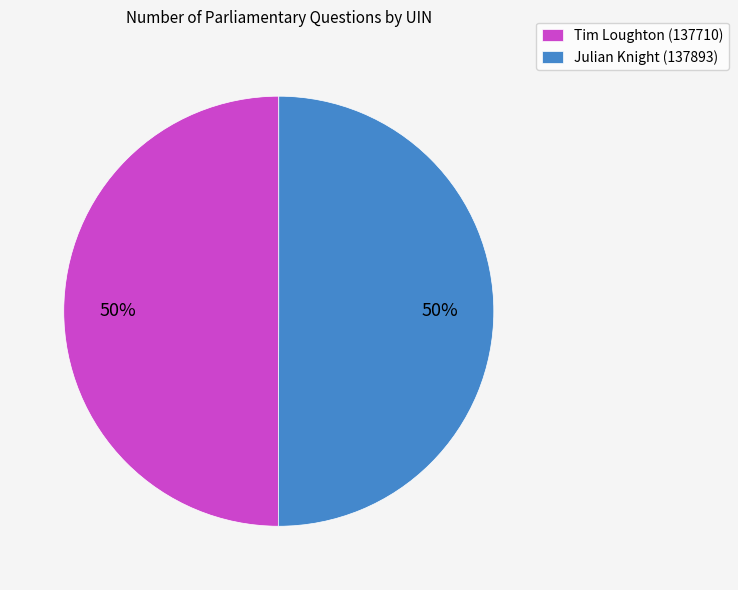

To the nearest percent, what portion does Julian Knight (137893) represent?

50%